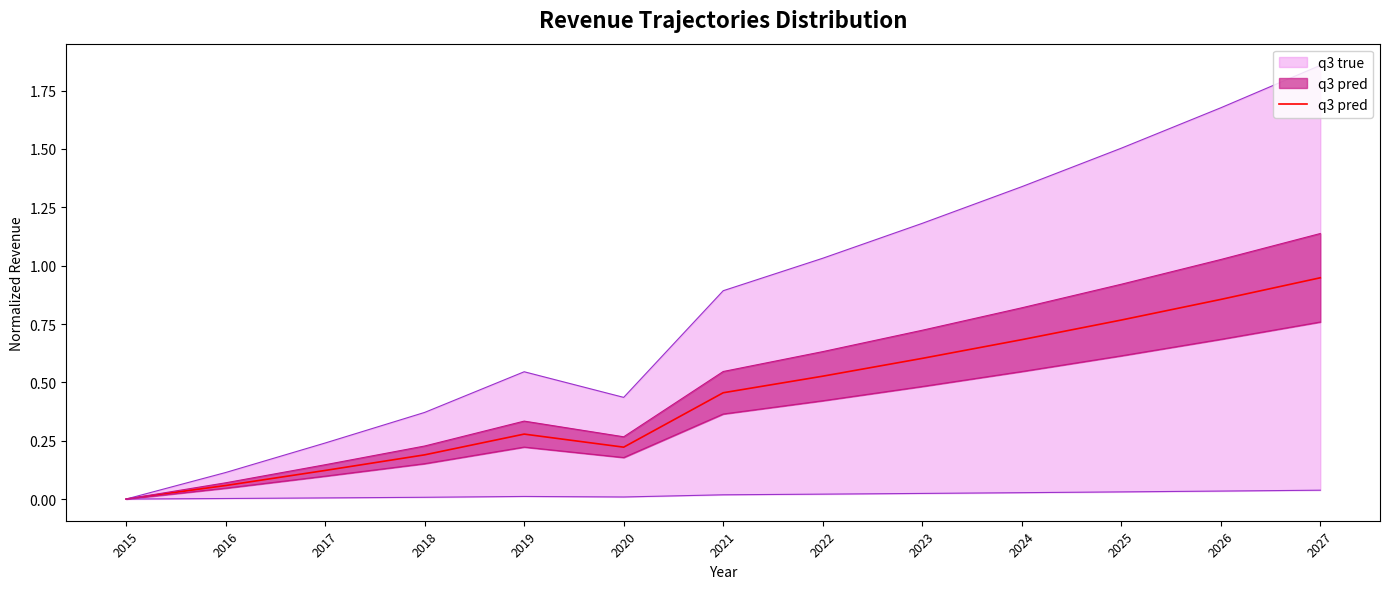

What is the change in value from 2022 to 2024?

+0.2